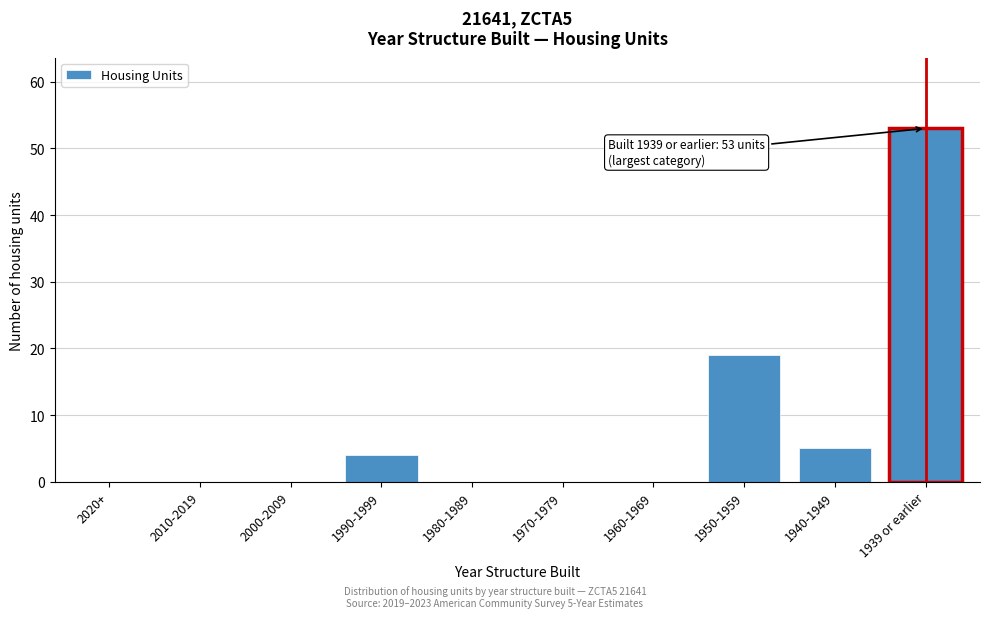

Is it true that the value at 1960-1969 is 0?

True